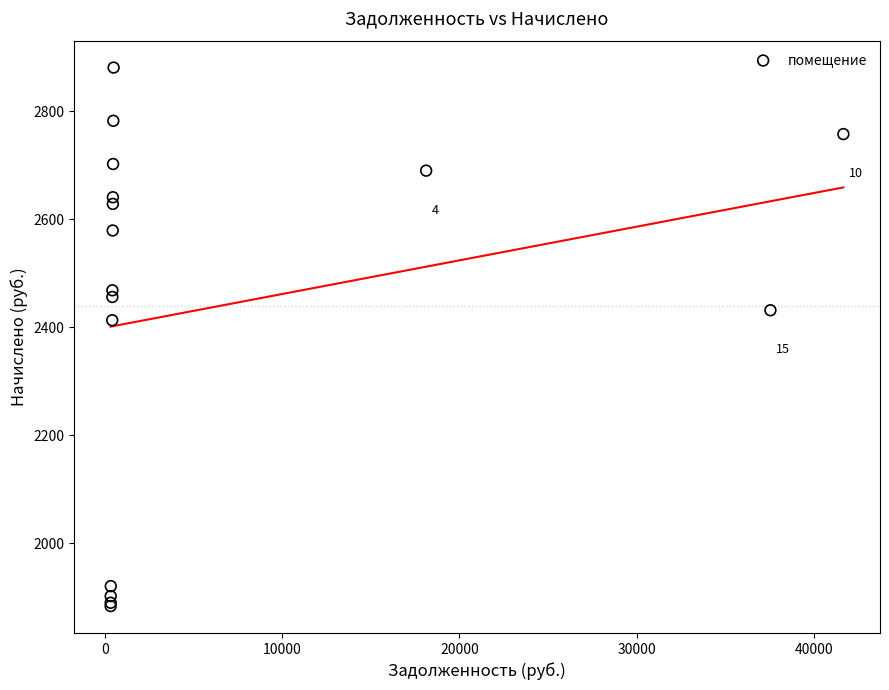

What Y value in the scatter plot is closest to 2382?

2413.1